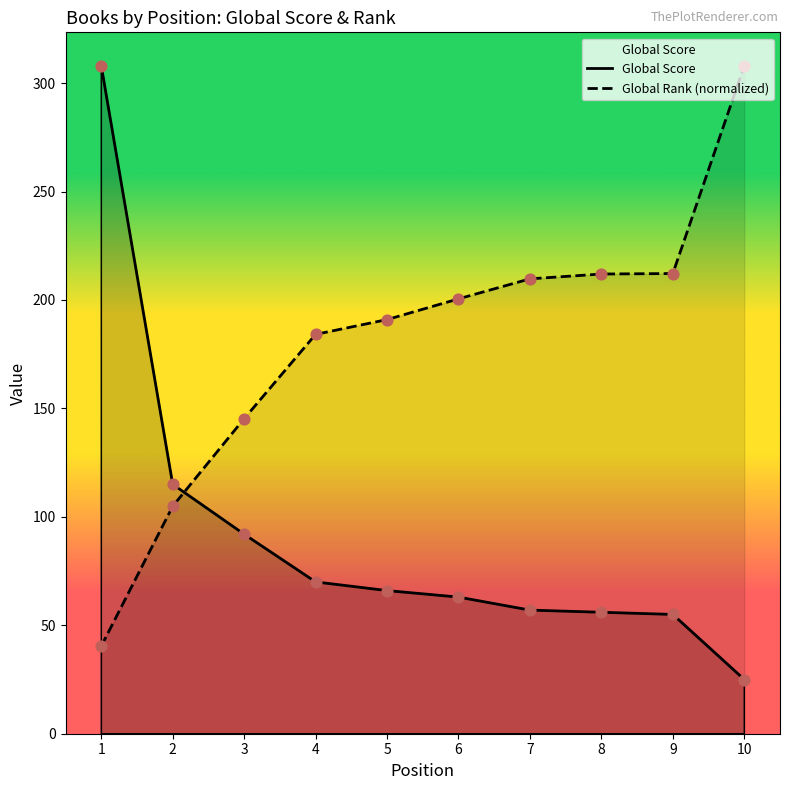

Is the value of Global Score at 9 greater than the value of Global Rank (scaled) at 4?

No